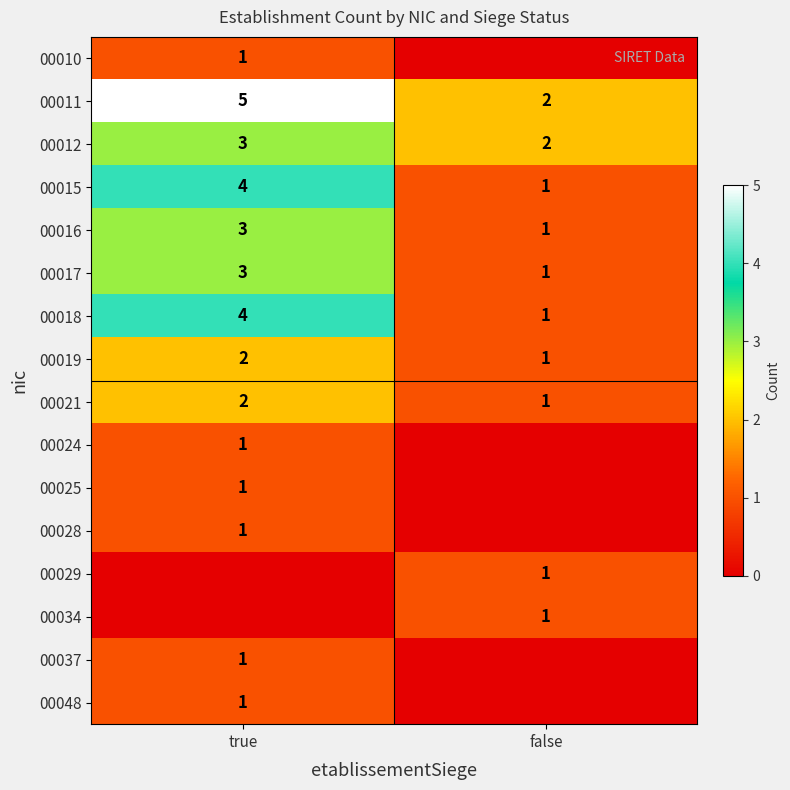

How many data points in 00017 are less than 3?

1